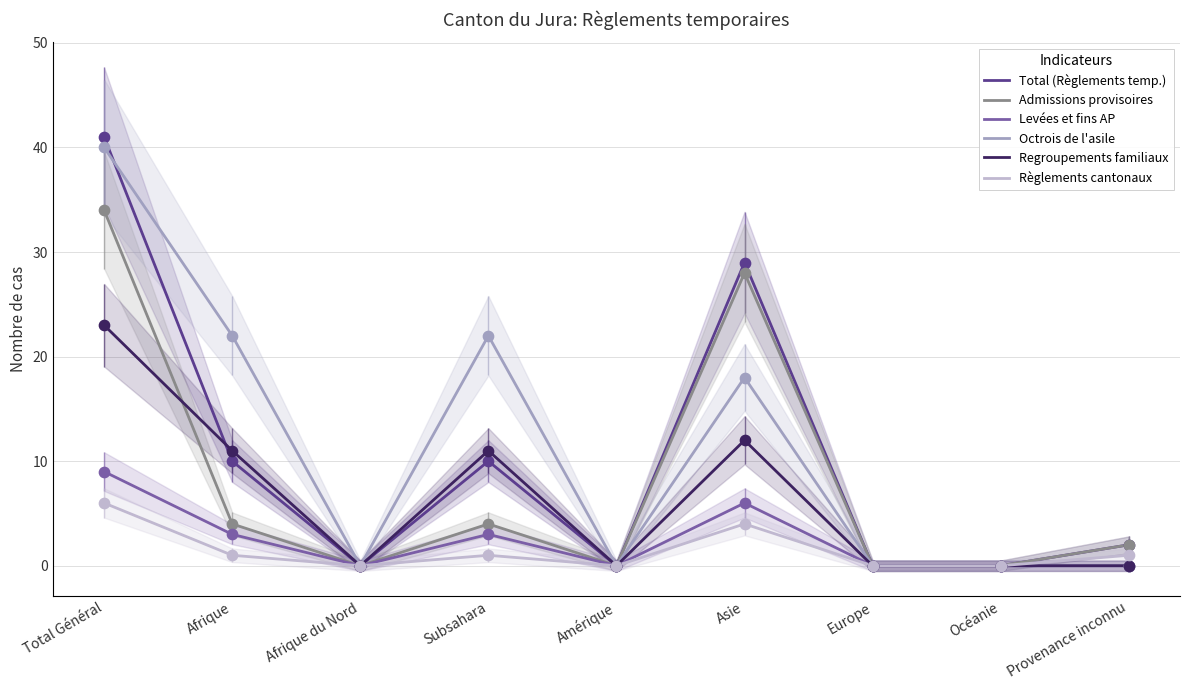

Which series has the largest total across all categories?

Octrois de l'asile